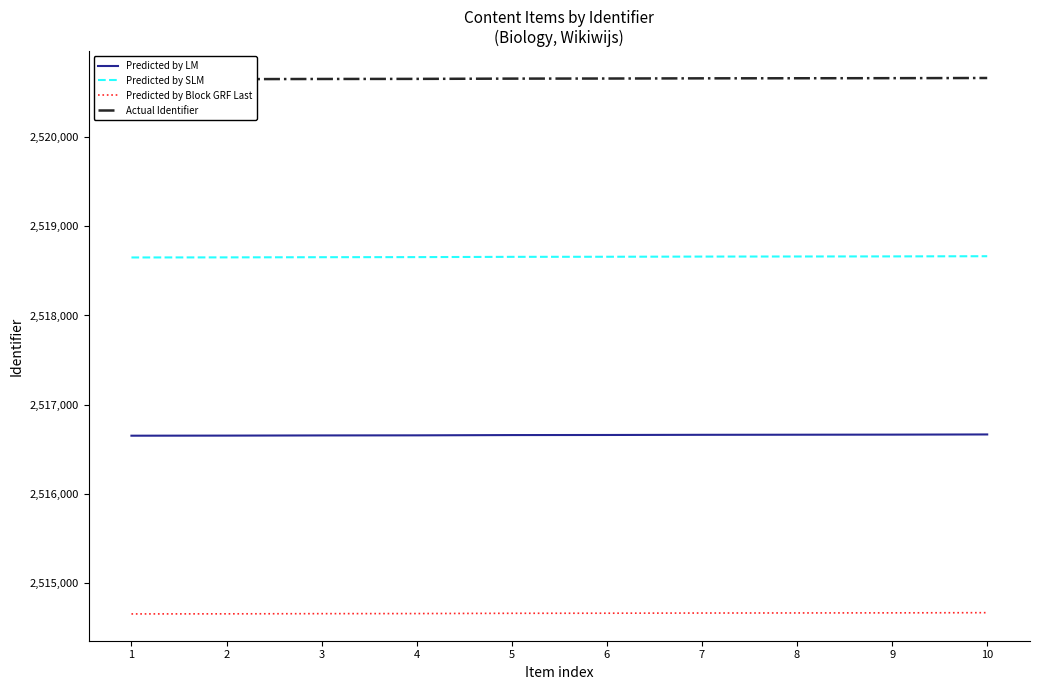

The Actual Identifier series shows 4049720 at 4. True or false?

False